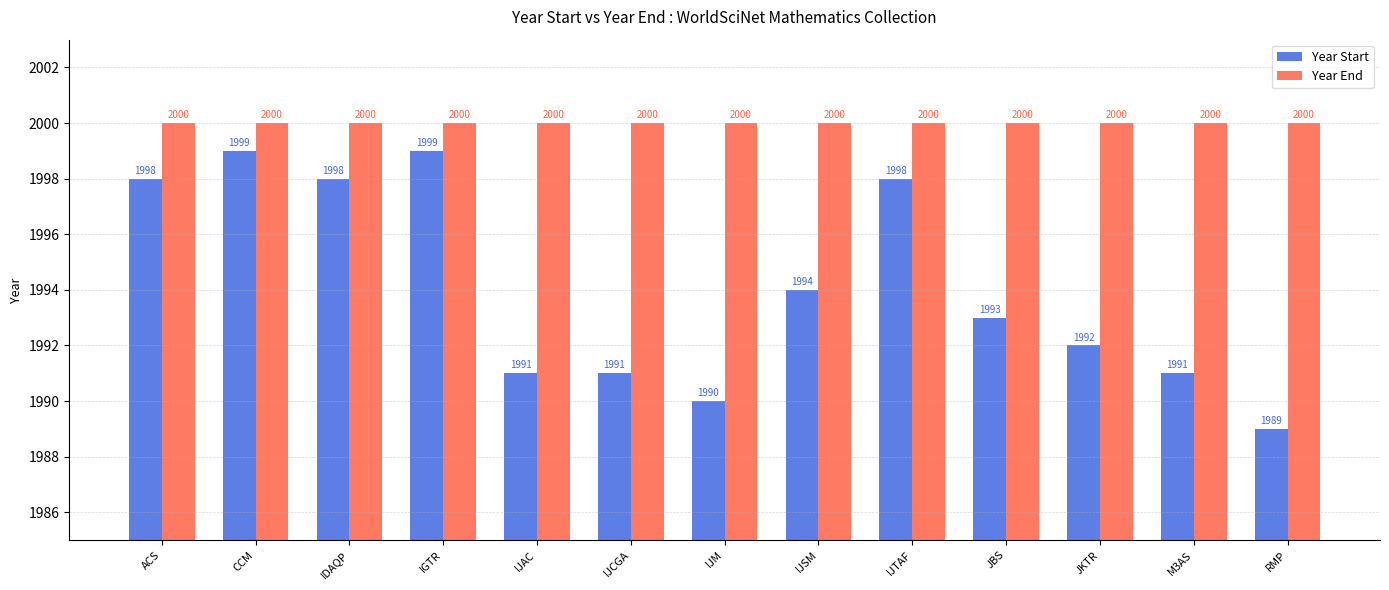

What value does the Year Start series have at IJSM, to the nearest 5?

1995